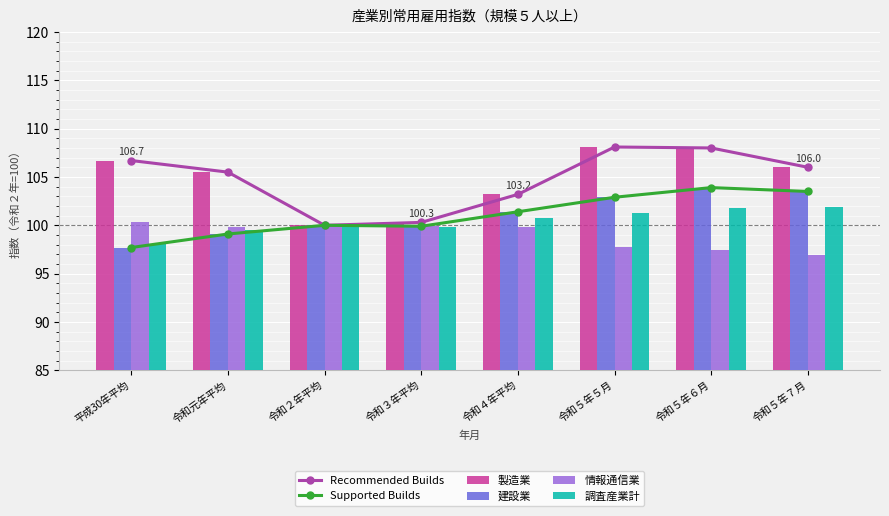

What are all the series names shown in the legend?

Recommended Builds, Supported Builds, 製造業, 建設業, 情報通信業, 調査産業計